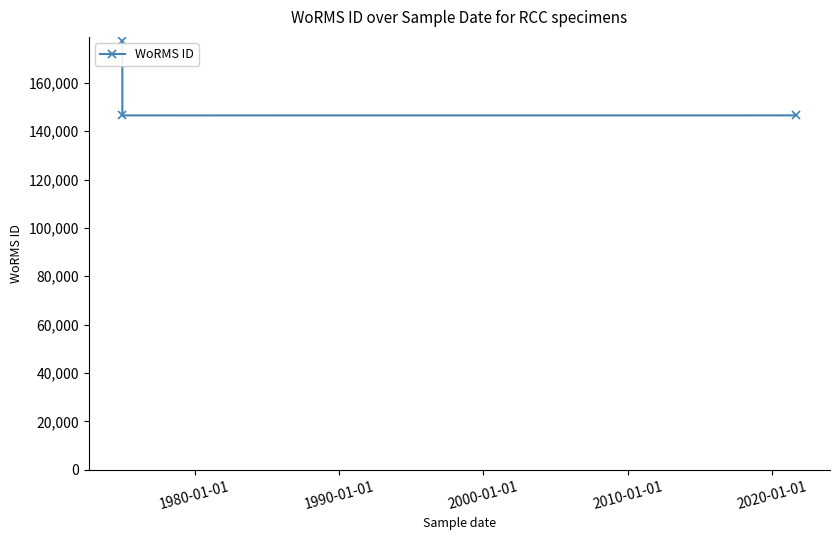

True or false: the data shows 146565 at 1990-01-01.

True